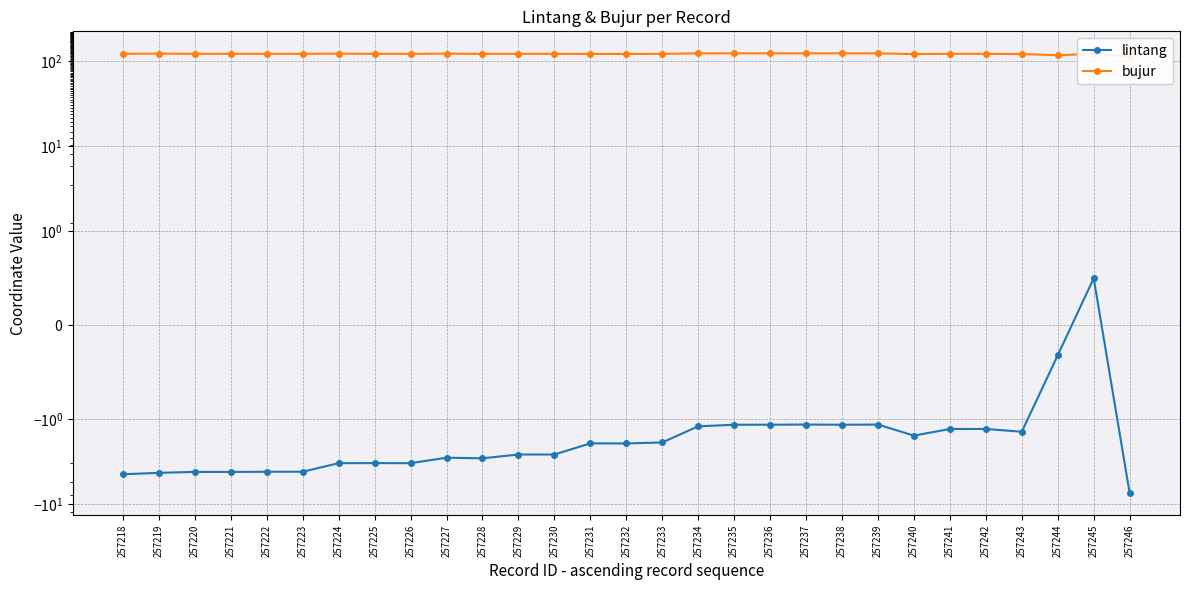

True or false: bujur and lintang cross at least once.

False